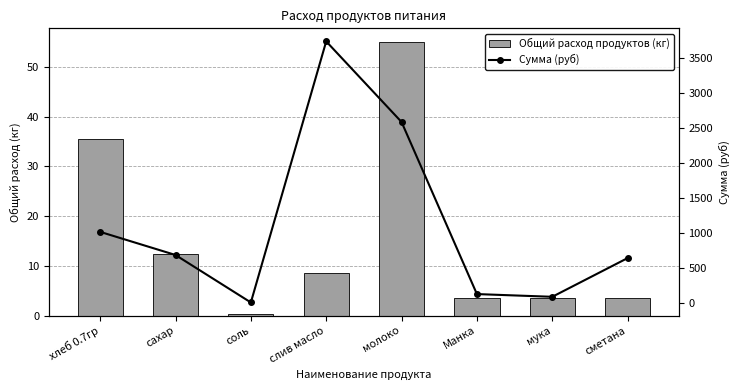

Rank the series at мука from highest to lowest value.

Сумма (руб), Общий расход продуктов (кг)